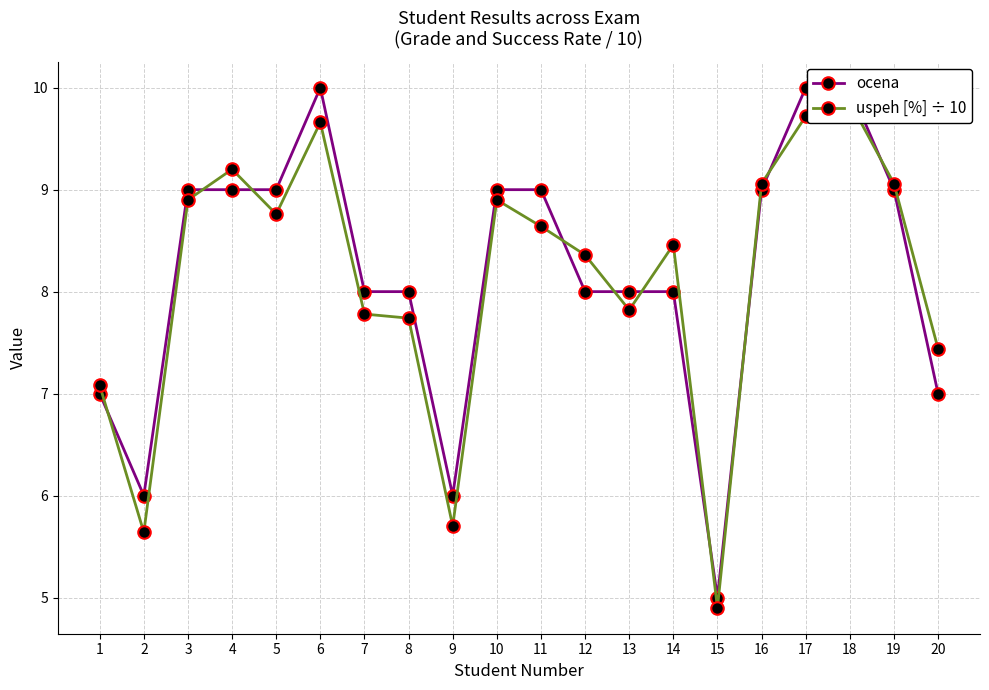

Is the value of ocena at 15 greater than the value of uspeh [%] ÷ 10 at 17?

No